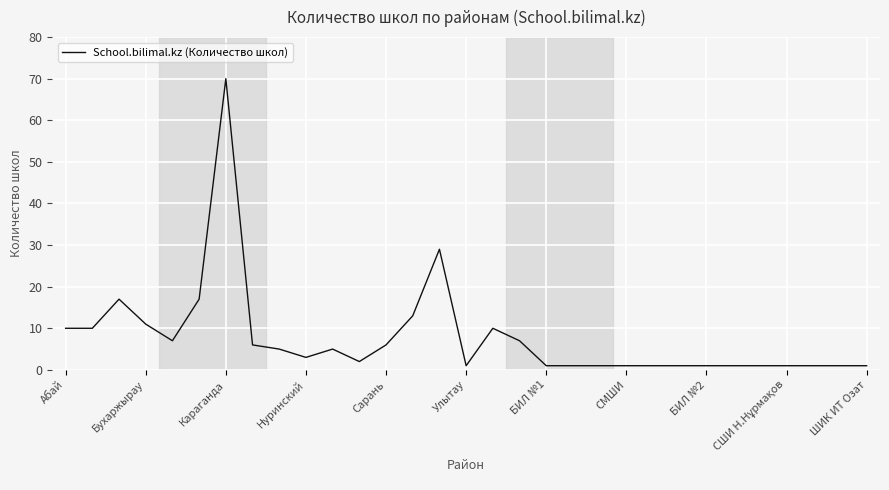

What is the greatest value displayed?

70